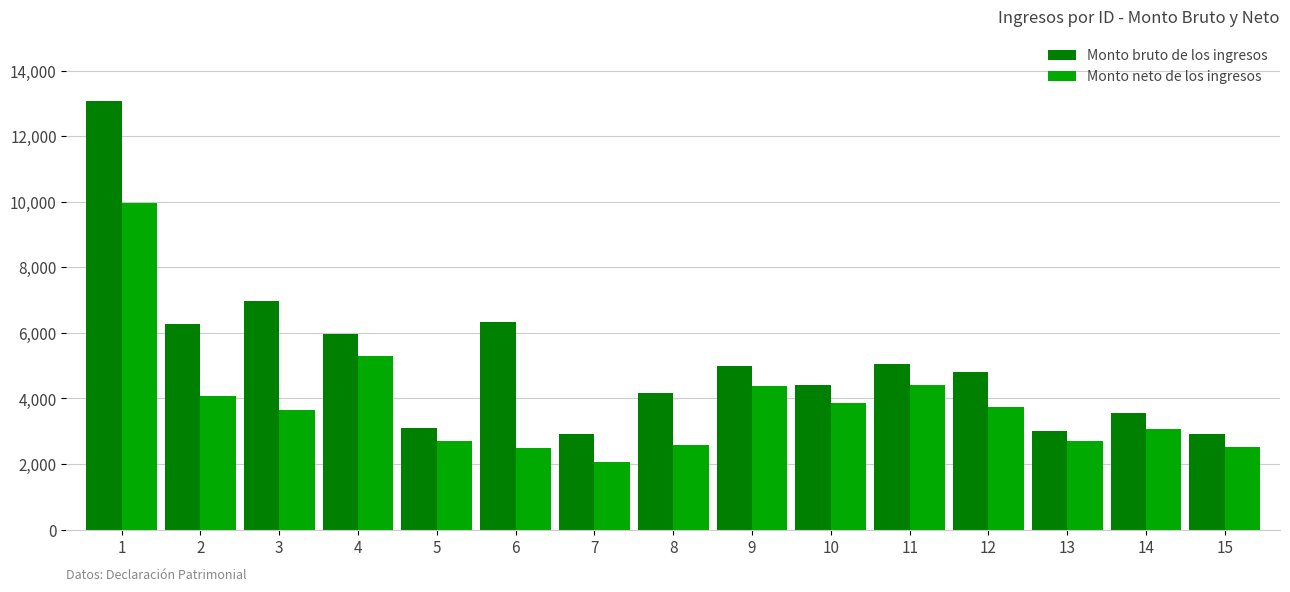

What are all the series names shown in the legend?

Monto bruto de los ingresos, Monto neto de los ingresos